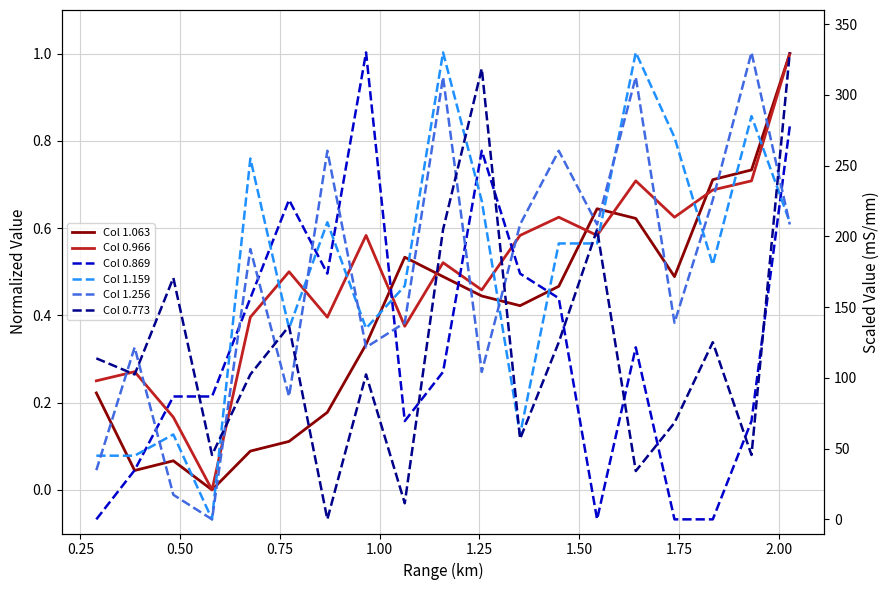

What is the greatest value displayed?

330.0